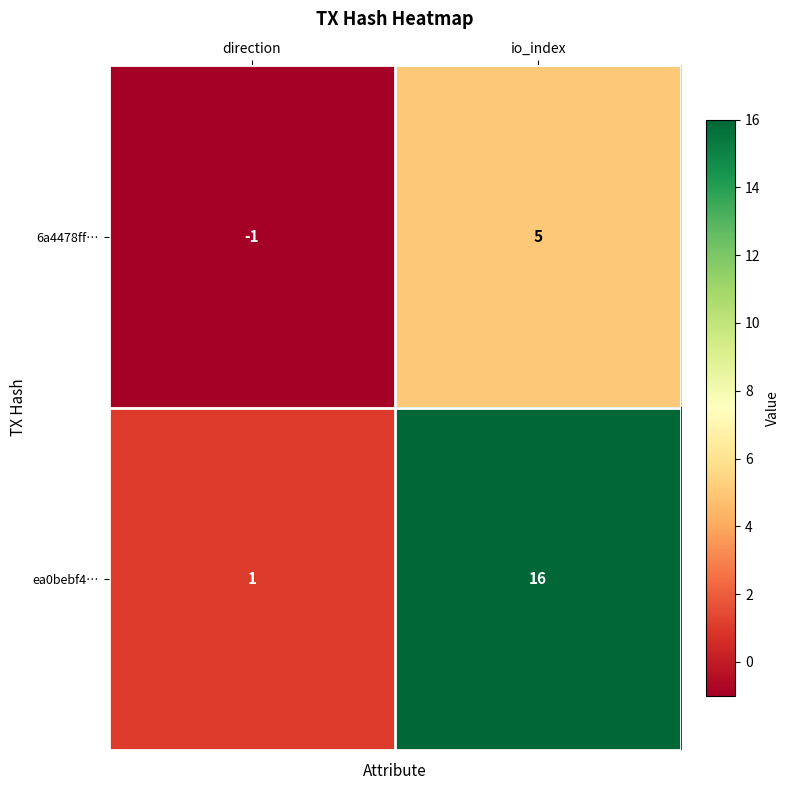

What is the difference between the maximum and minimum values in the ea0bebf4… series?

15